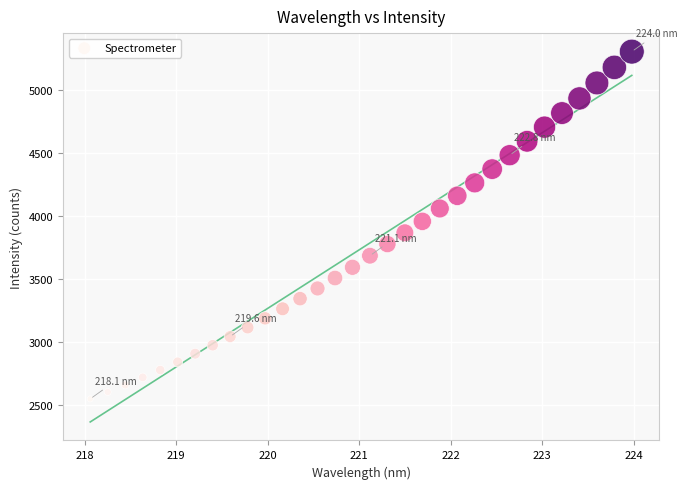

What is the range of X values (max minus min)?

5.9